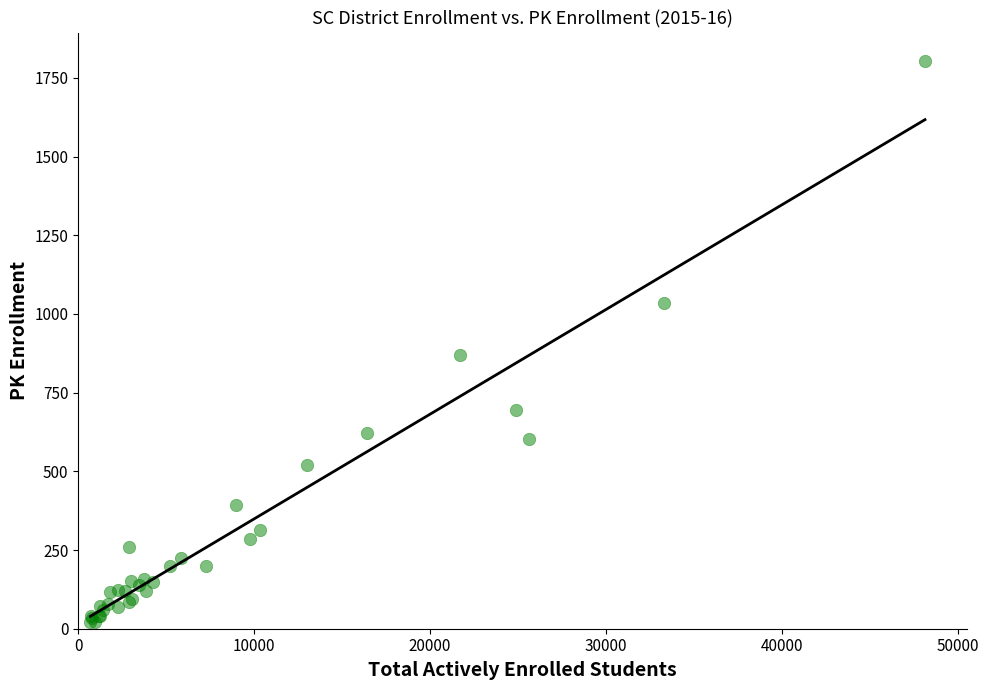

What Y value in the scatter plot is closest to 912?

870